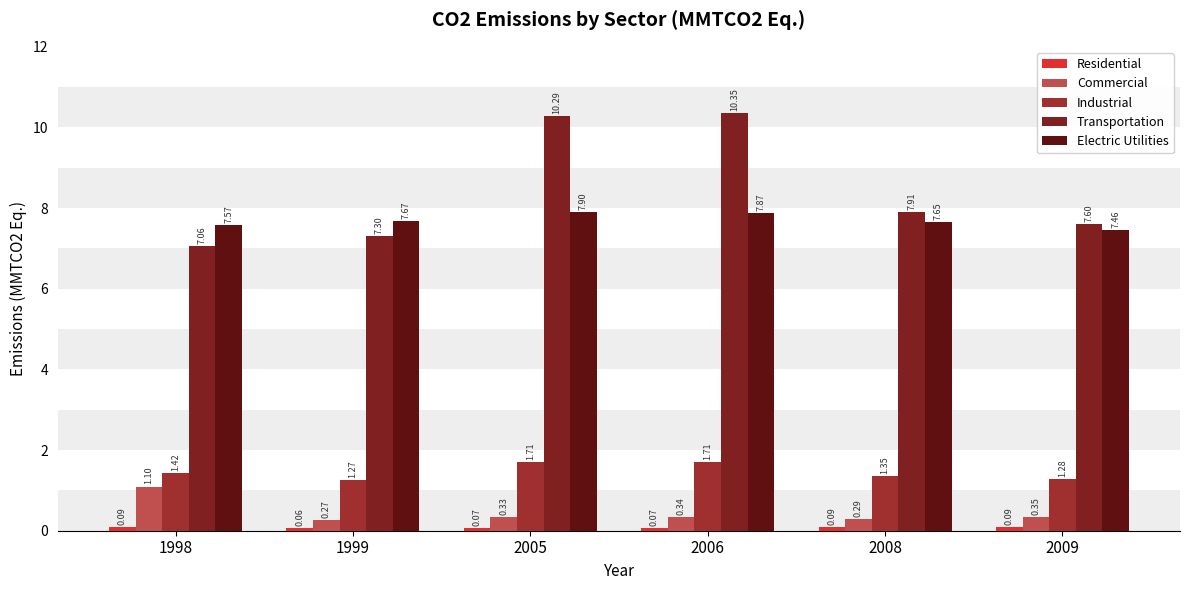

How many bars are there in each group?

5